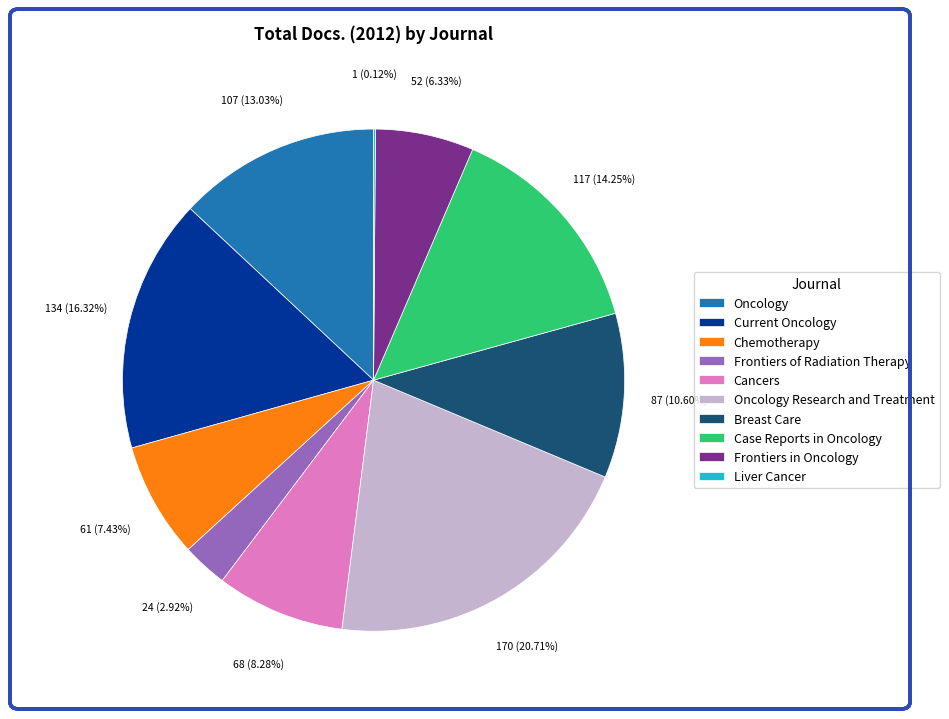

Approximately how many times larger is the value at Cancers compared to Frontiers in Oncology?

1.3